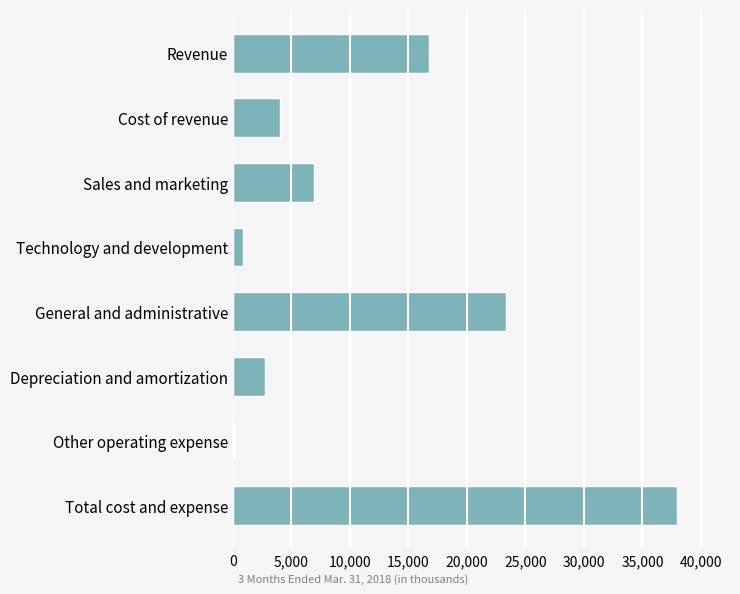

What is the greatest value displayed?

37930